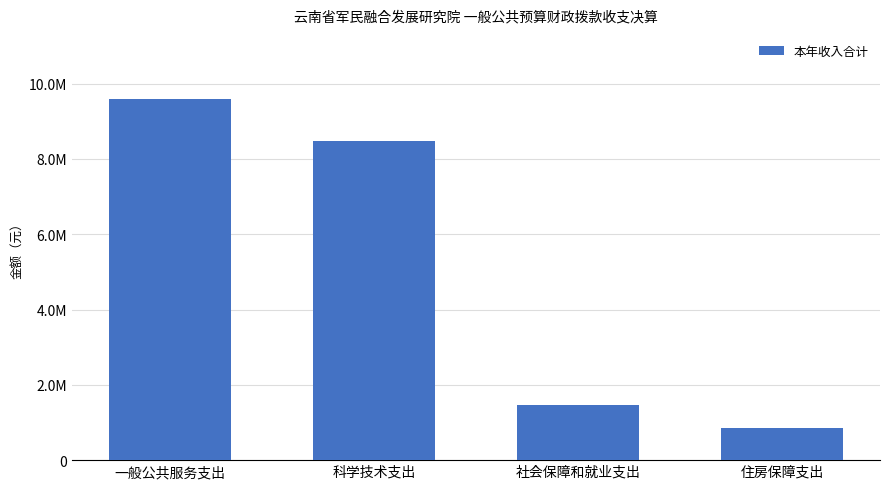

Which has a higher value, 一般公共服务支出 or 科学技术支出?

一般公共服务支出